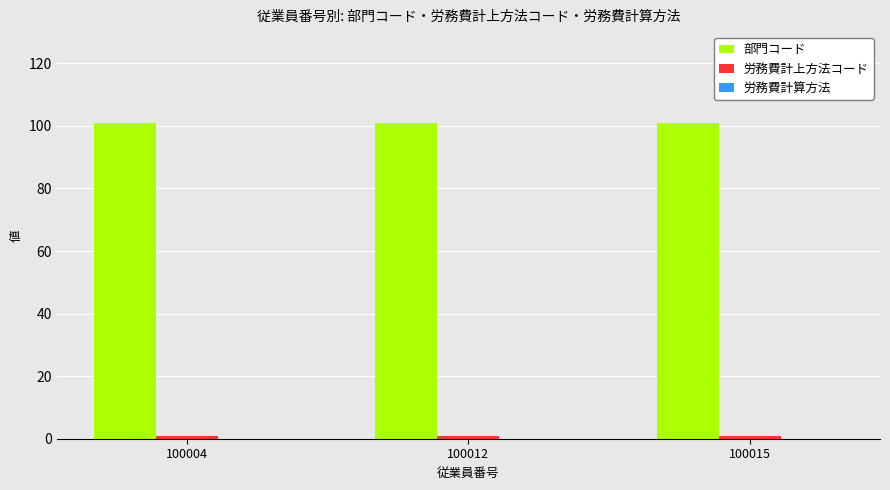

The 部門コード series shows 153 at 100015. True or false?

False